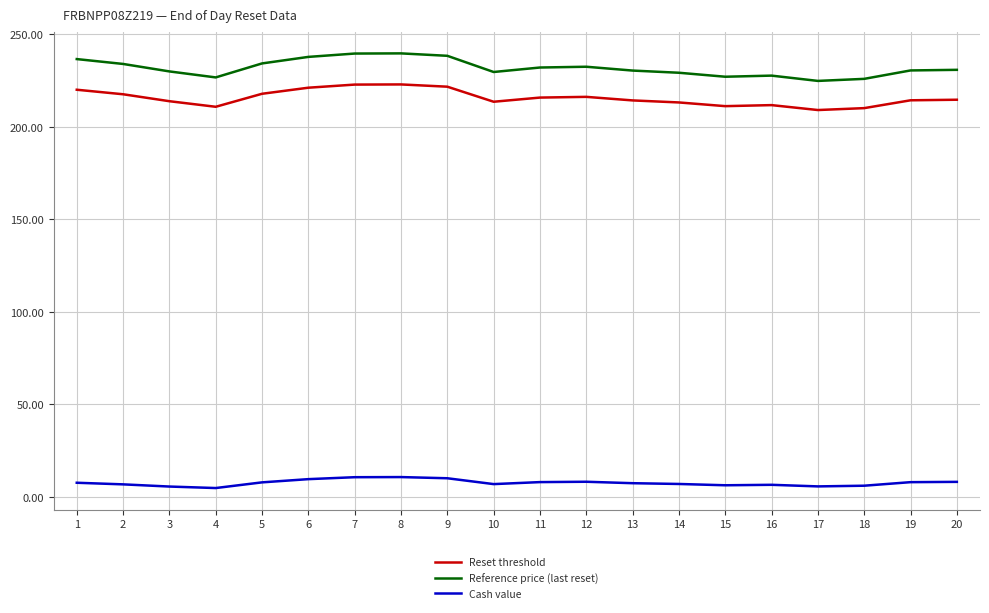

What is the greatest value displayed?

239.8